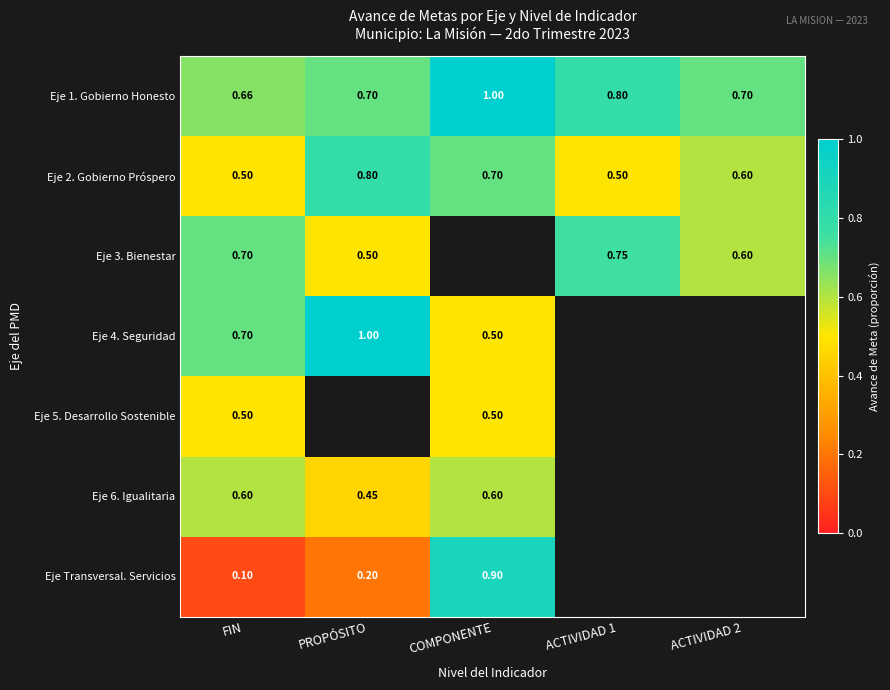

What is the difference between the highest and lowest values at ACTIVIDAD 2?

0.1